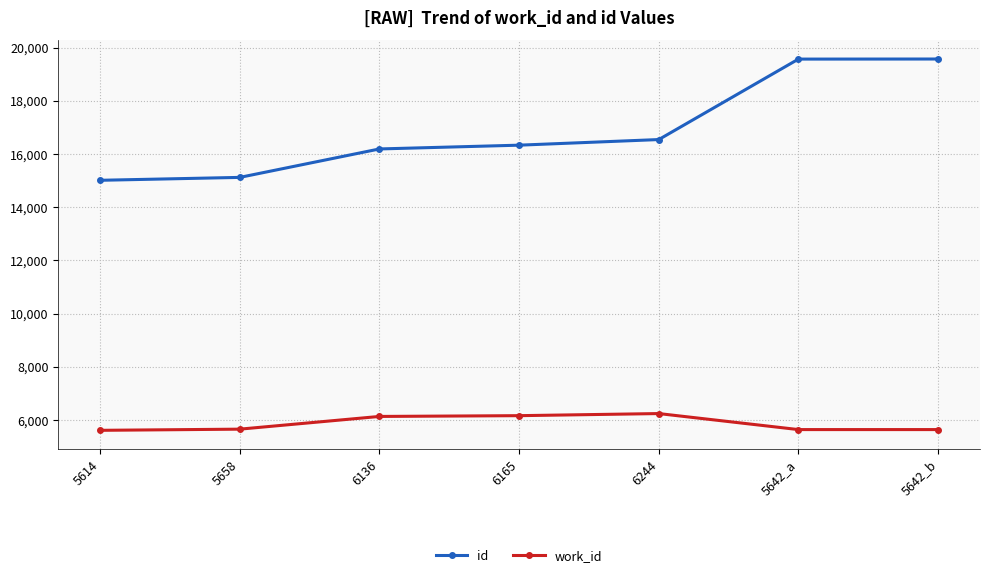

List the series in order of their overall mean, highest first.

id, work_id